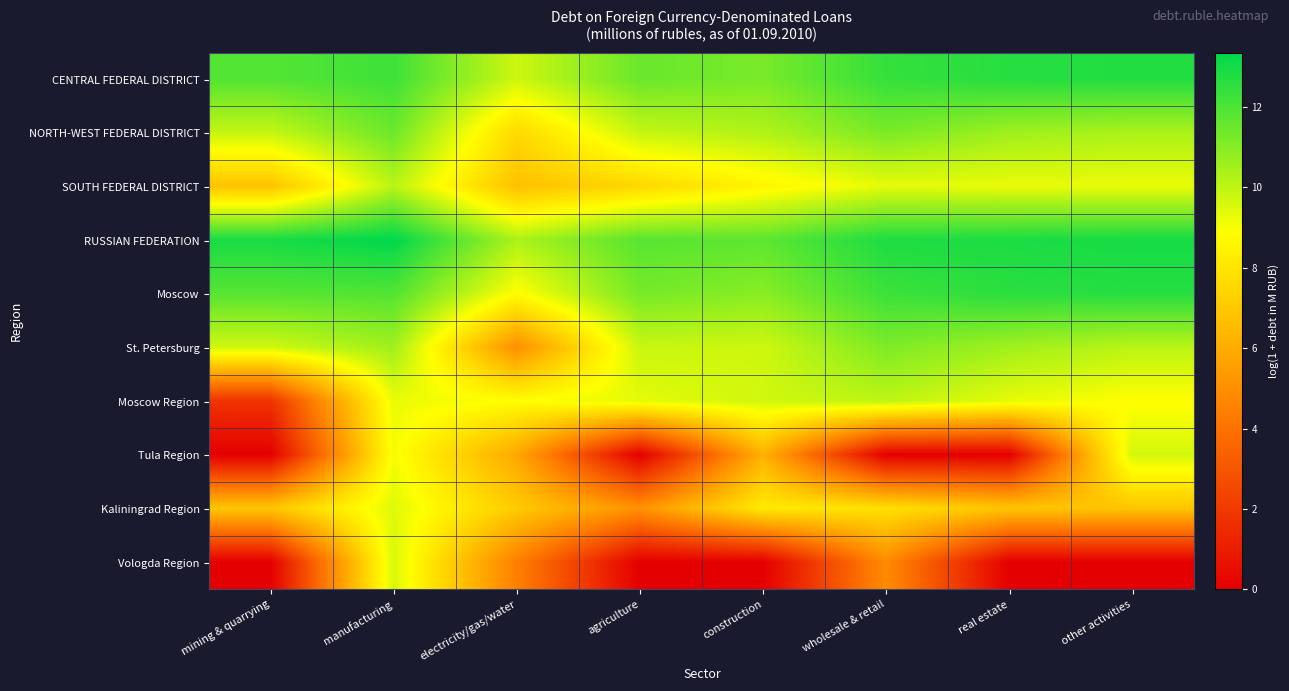

What is the greatest value displayed?

13.3